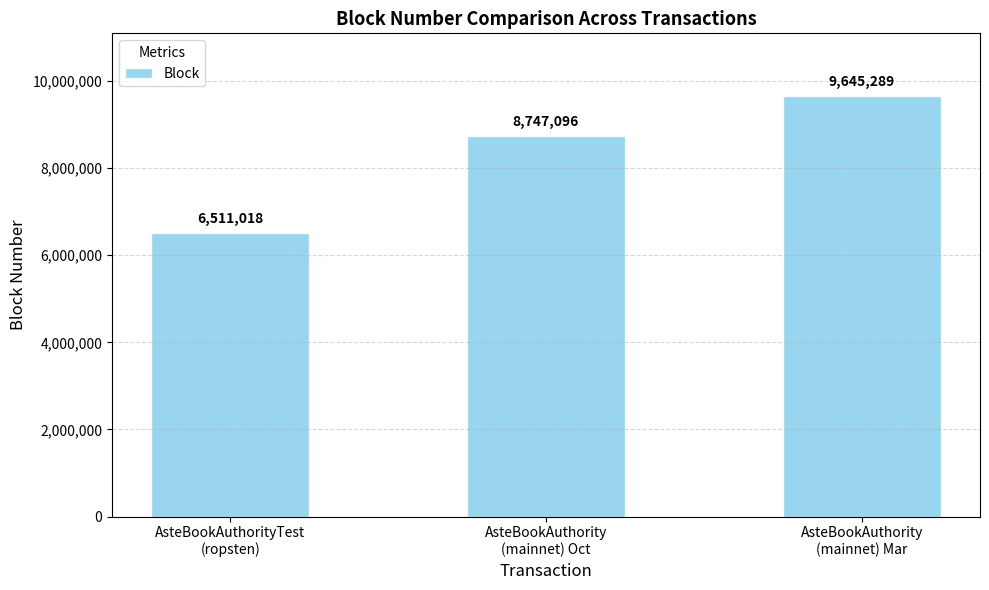

What is the change in value from AsteBookAuthorityTest
(ropsten) to AsteBookAuthority
(mainnet) Oct?

+2236078